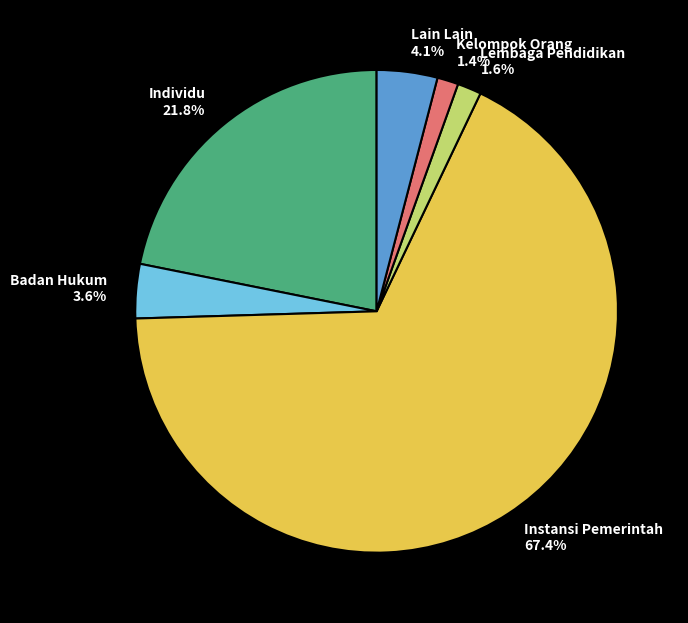

Approximately how many times larger is the value at Lembaga Pendidikan compared to Lain Lain?

0.4